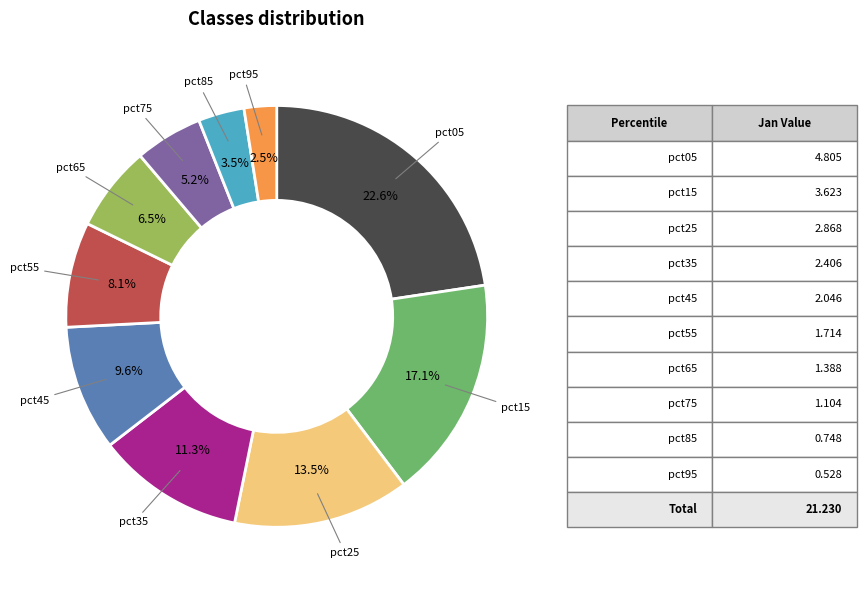

Approximately how many times larger is the value at pct95 compared to pct35?

0.2